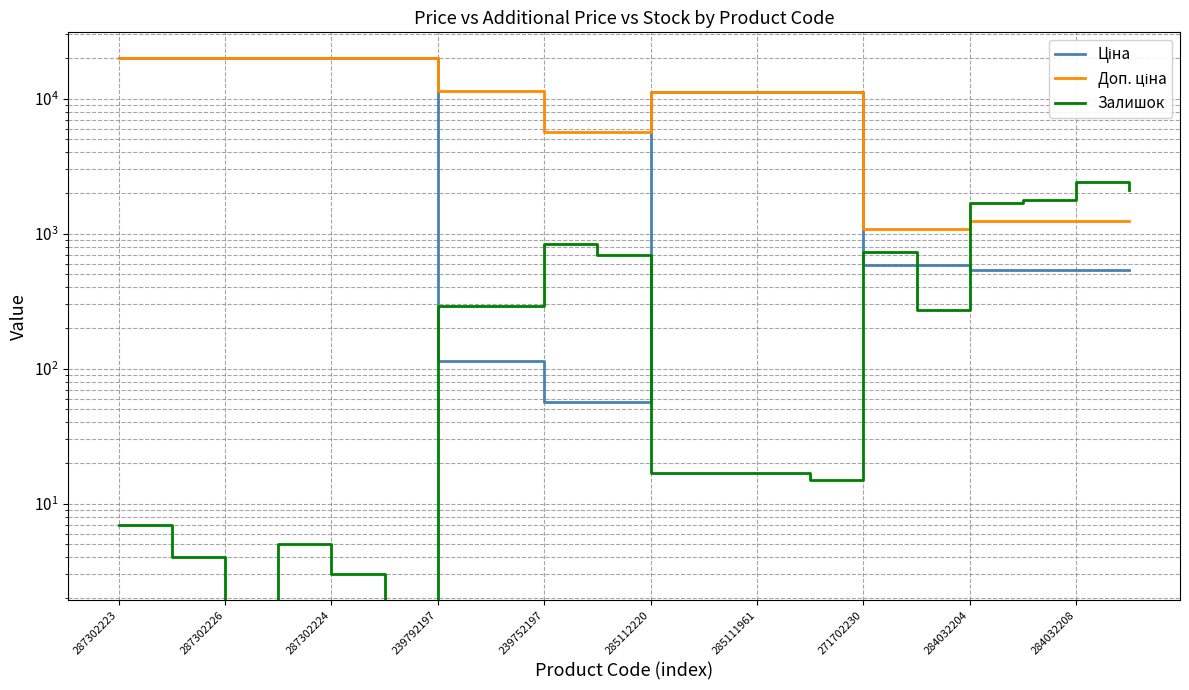

What position from the right is 239792197?

14